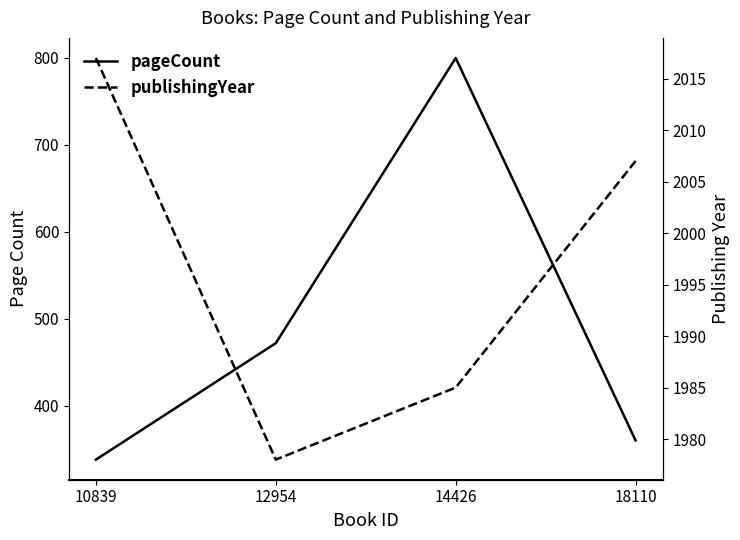

What is the approximate value of publishingYear at 10839, to the nearest 5?

2015